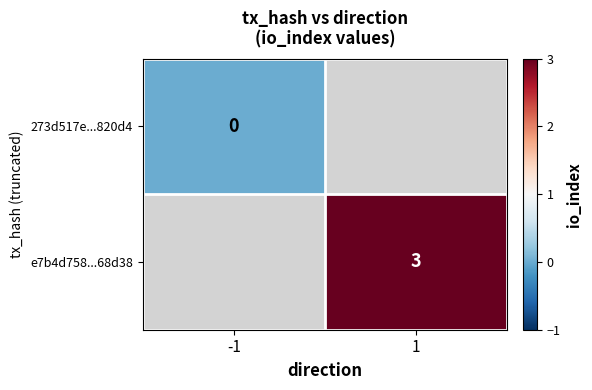

At how many categories does at least one series exceed 2?

1